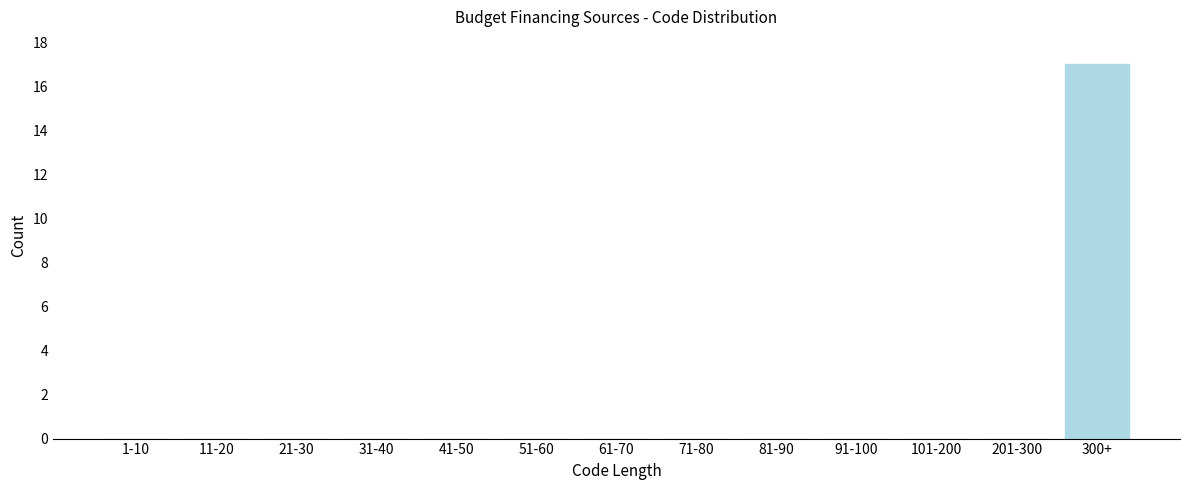

Reading right to left, extract all data points from this chart.

300+=17	201-300=0	101-200=0	91-100=0	81-90=0	71-80=0	61-70=0	51-60=0	41-50=0	31-40=0	21-30=0	11-20=0	1-10=0